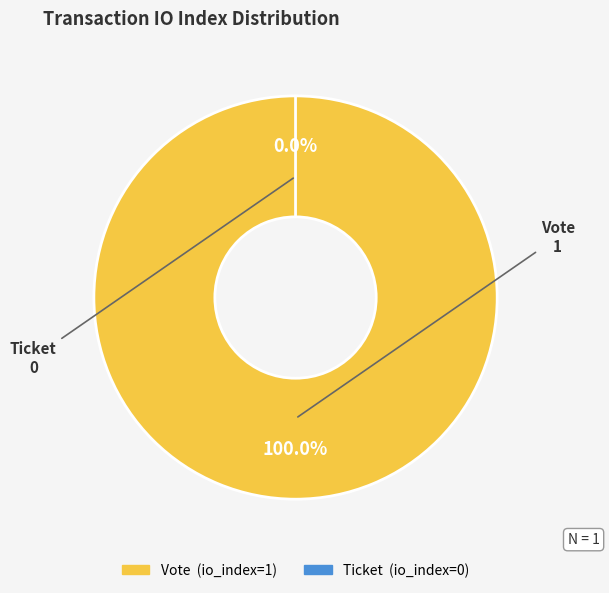

Rank the categories by value from highest to lowest.

Vote, Ticket